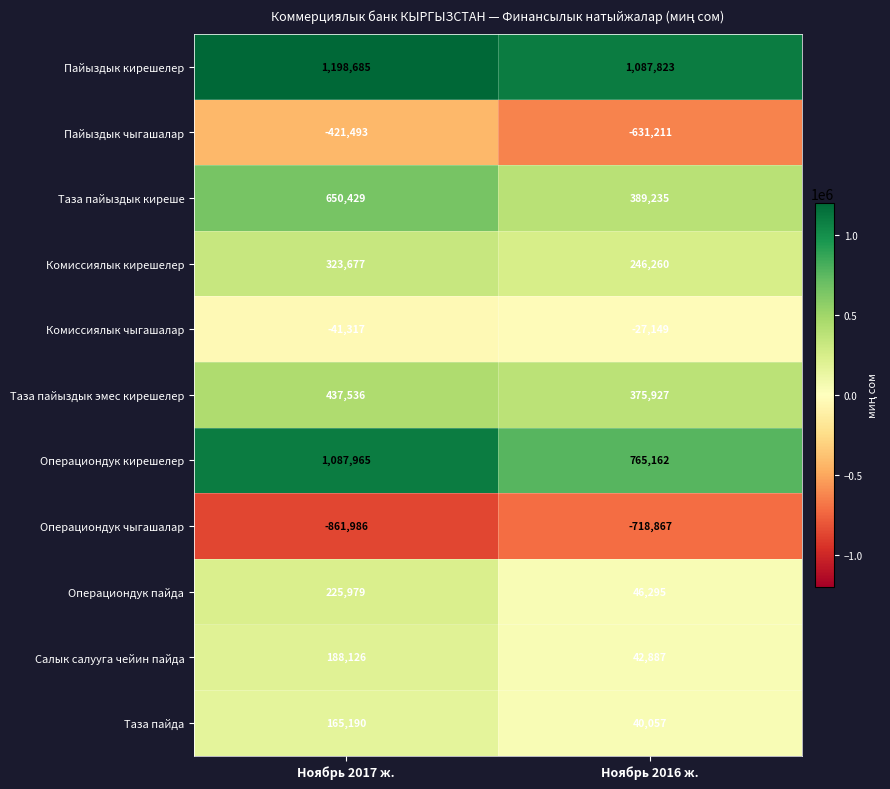

The Салык салууга чейин пайда series shows 73311 at Ноябрь 2017 ж.. True or false?

False